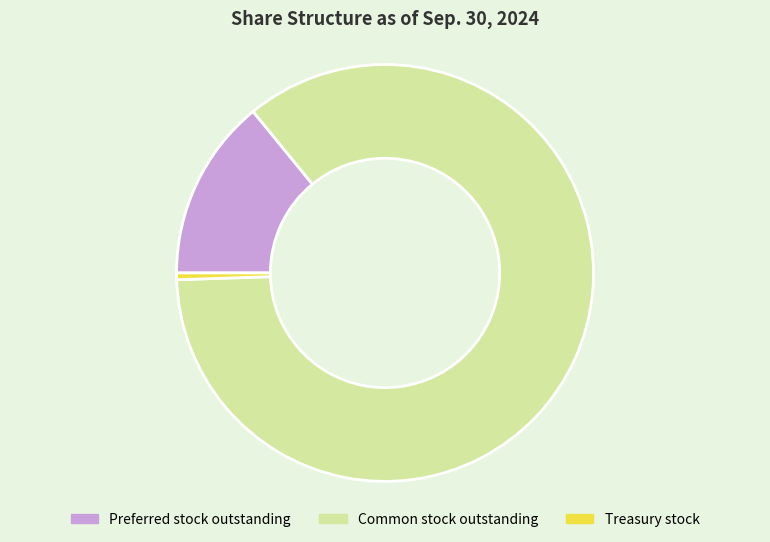

Is it true that Preferred stock outstanding is 3% of the pie?

False